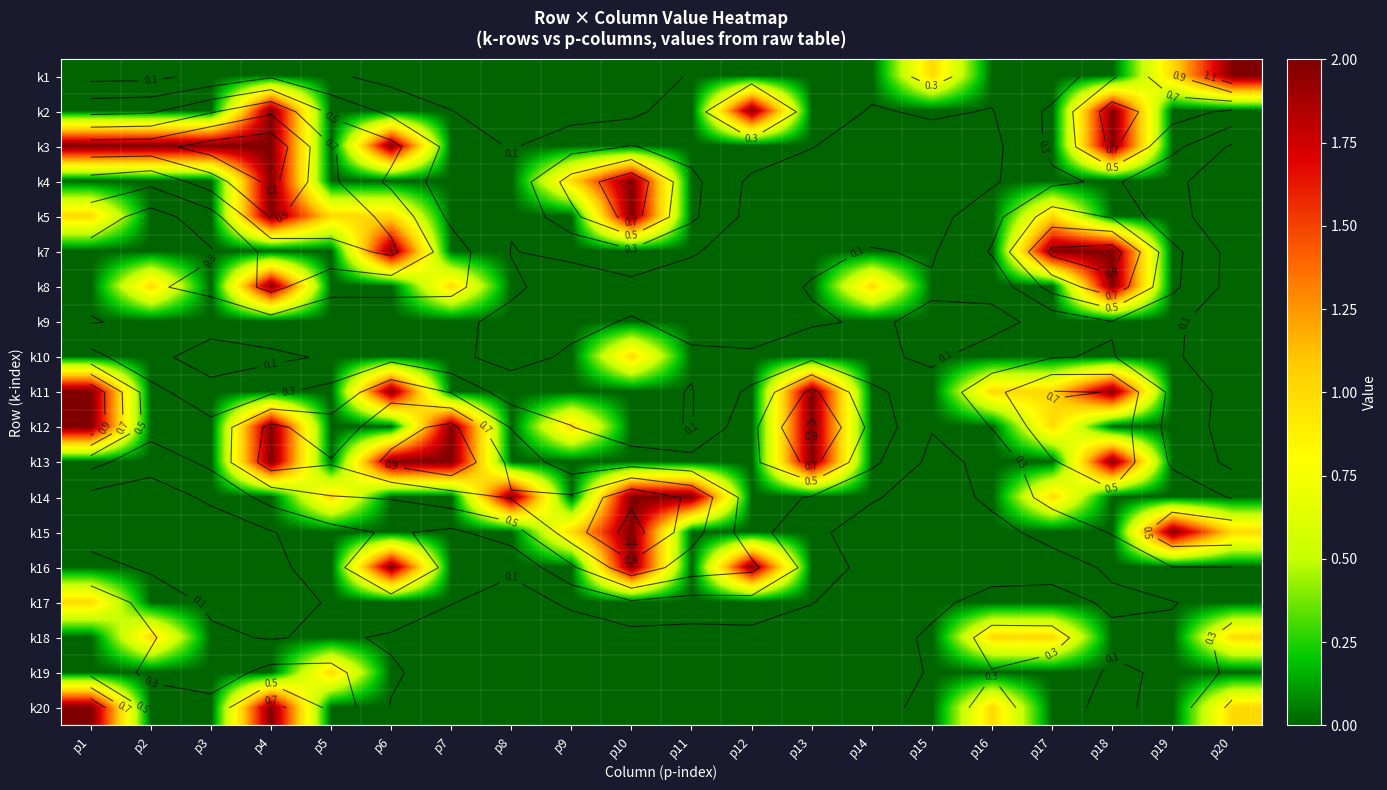

How many data points in k11 are above 0?

6